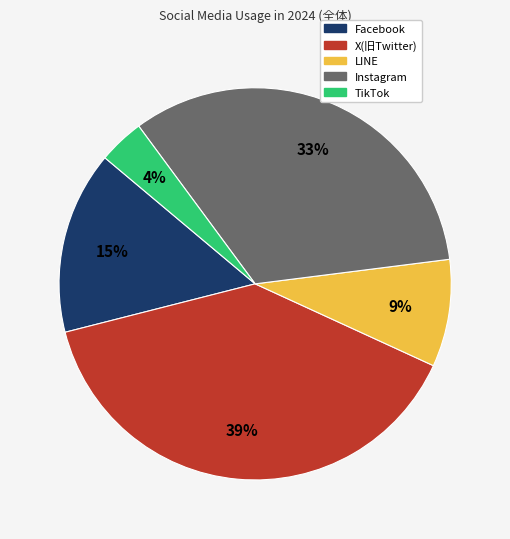

Rank the categories by value from highest to lowest.

X(旧Twitter), Instagram, Facebook, LINE, TikTok